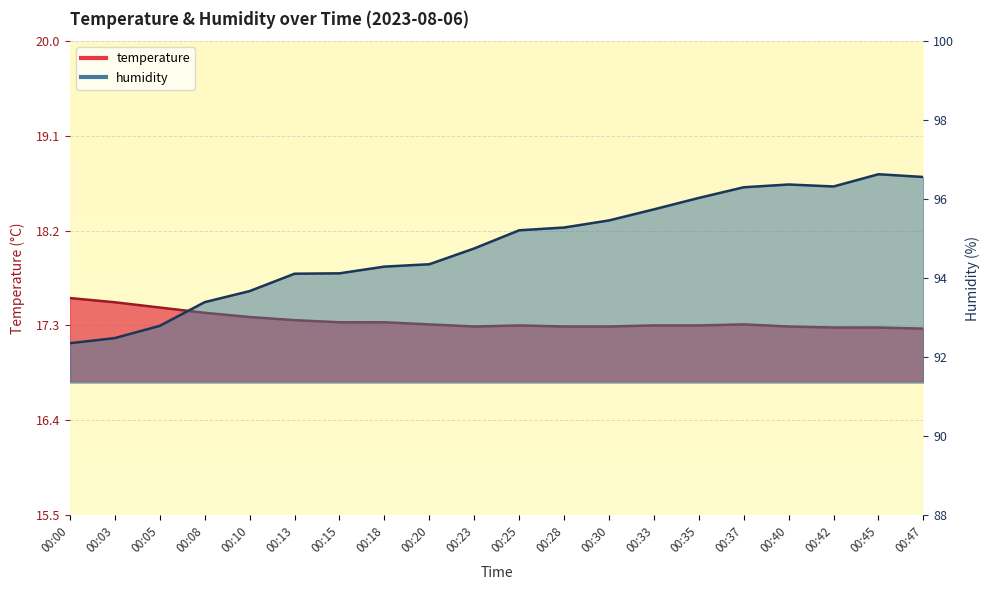

Reading left to right, what are all the values shown in this chart?

temperature: 00:00=17.6	00:03=17.5	00:05=17.5	00:08=17.4	00:10=17.4	00:13=17.4	00:15=17.3	00:18=17.3	00:20=17.3	00:23=17.3	00:25=17.3	00:28=17.3	00:30=17.3	00:33=17.3	00:35=17.3	00:37=17.3	00:40=17.3	00:42=17.3	00:45=17.3	00:47=17.3
humidity: 00:00=92.3	00:03=92.5	00:05=92.8	00:08=93.4	00:10=93.7	00:13=94.1	00:15=94.1	00:18=94.3	00:20=94.3	00:23=94.8	00:25=95.2	00:28=95.3	00:30=95.5	00:33=95.7	00:35=96.0	00:37=96.3	00:40=96.4	00:42=96.3	00:45=96.6	00:47=96.6